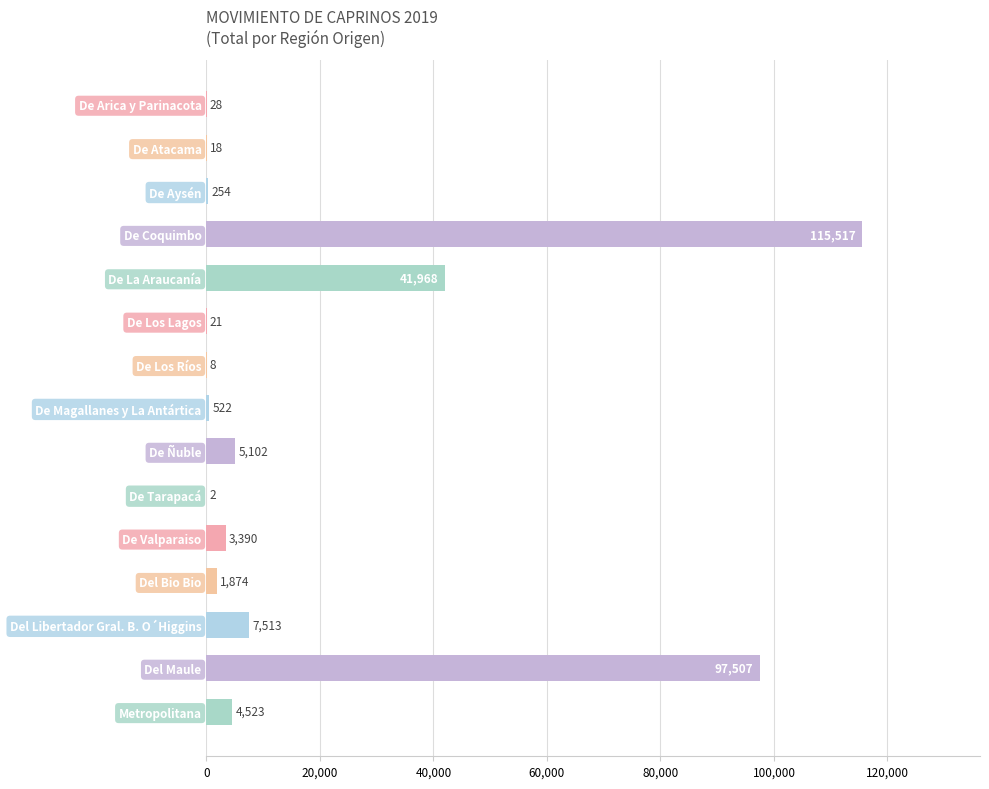

The value at De Arica y Parinacota is 28. True or false?

True